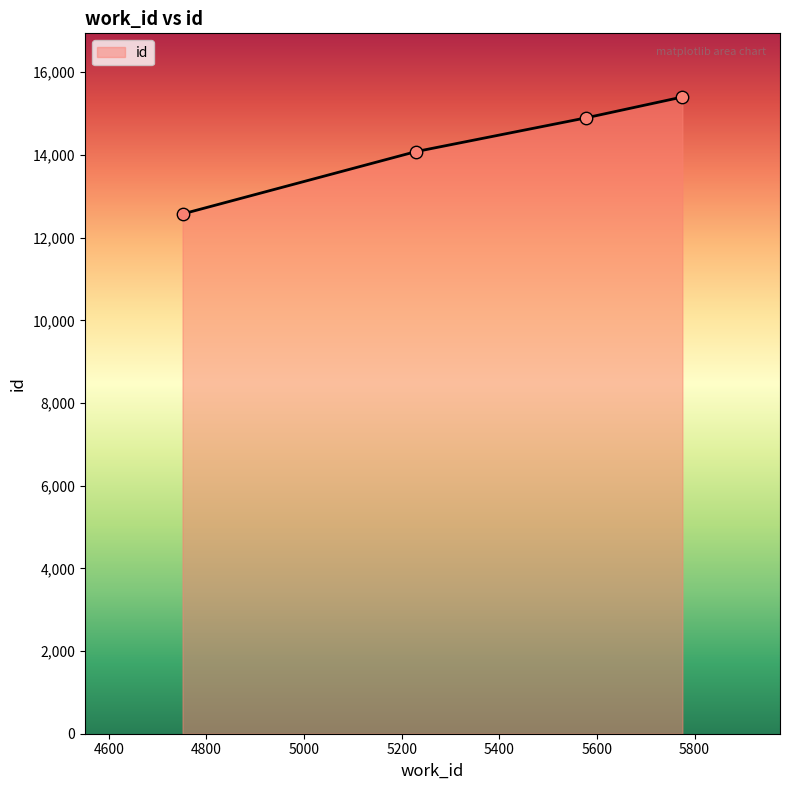

What is the difference between the maximum and minimum values?

2829